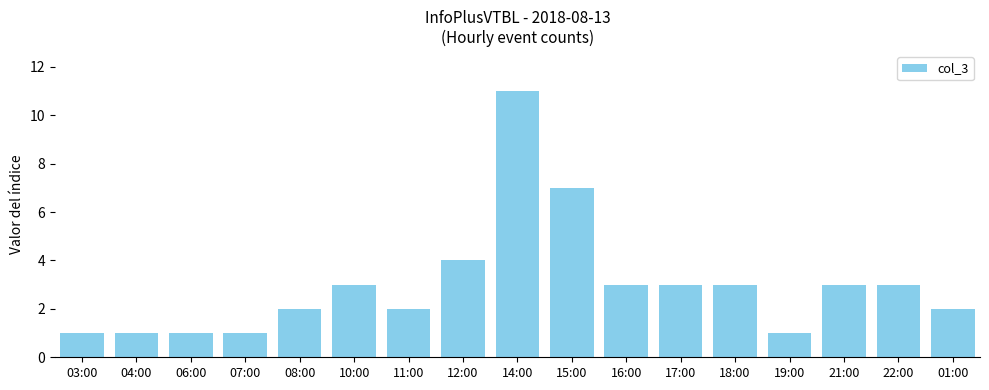

Reading left to right, extract all data points from this chart.

1	1	1	1	2	3	2	4	11	7	3	3	3	1	3	3	2